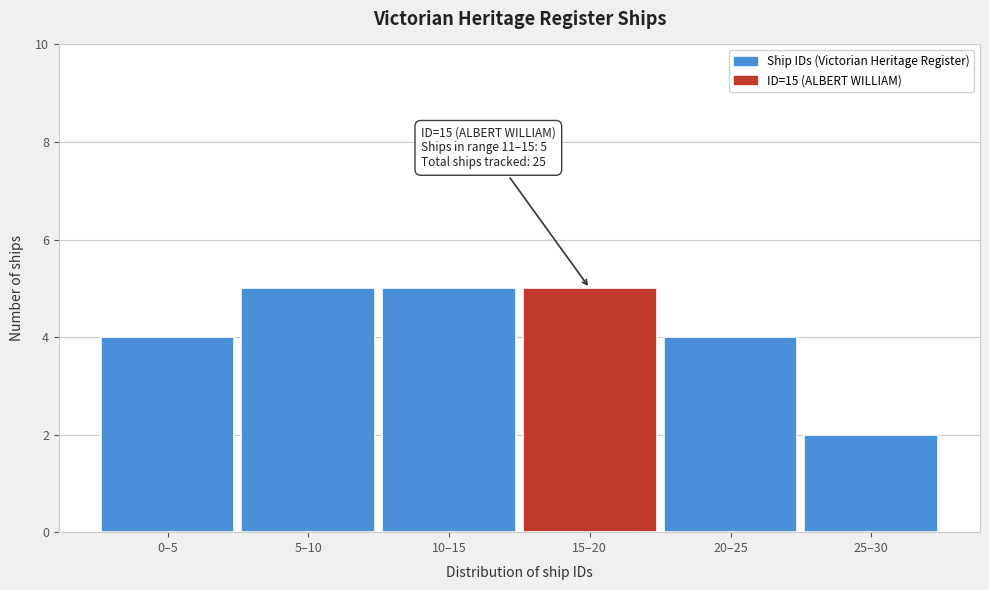

Reading left to right, list all the values displayed in this chart.

4	5	5	5	4	2